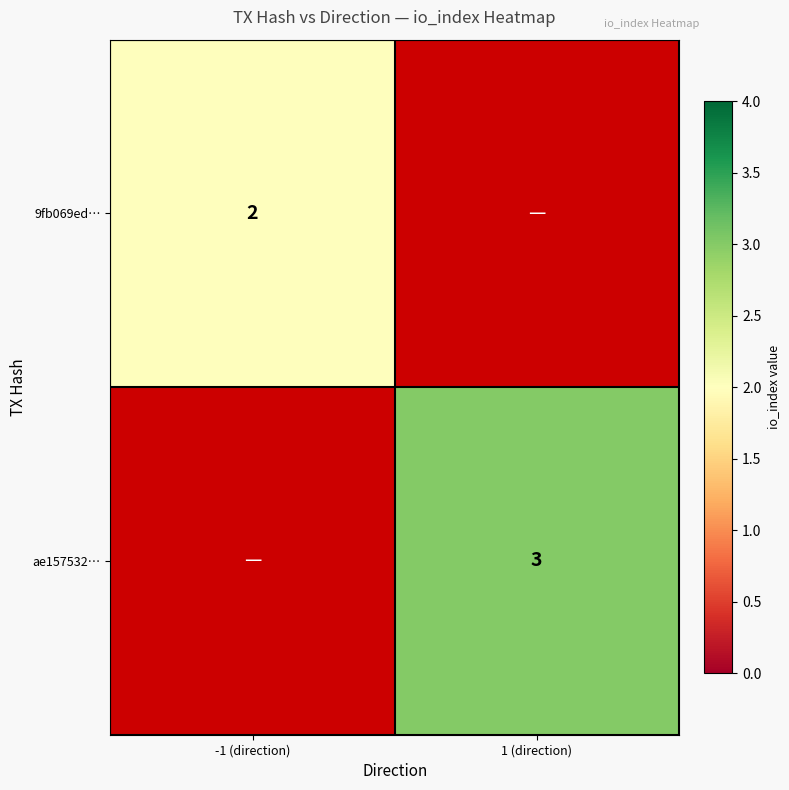

How many distinct data groups are displayed?

2